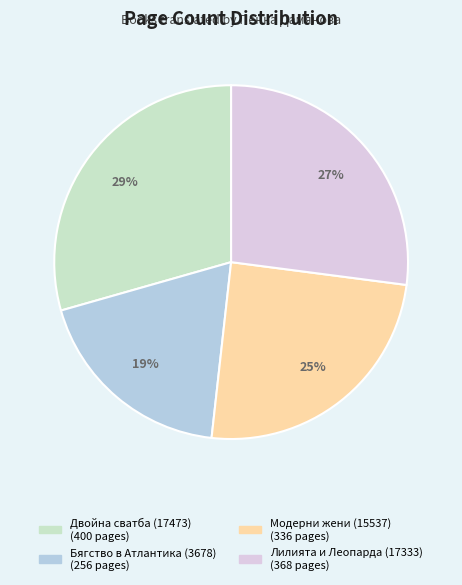

What is the smallest slice in the pie chart?

Бягство в Атлантика (3678)